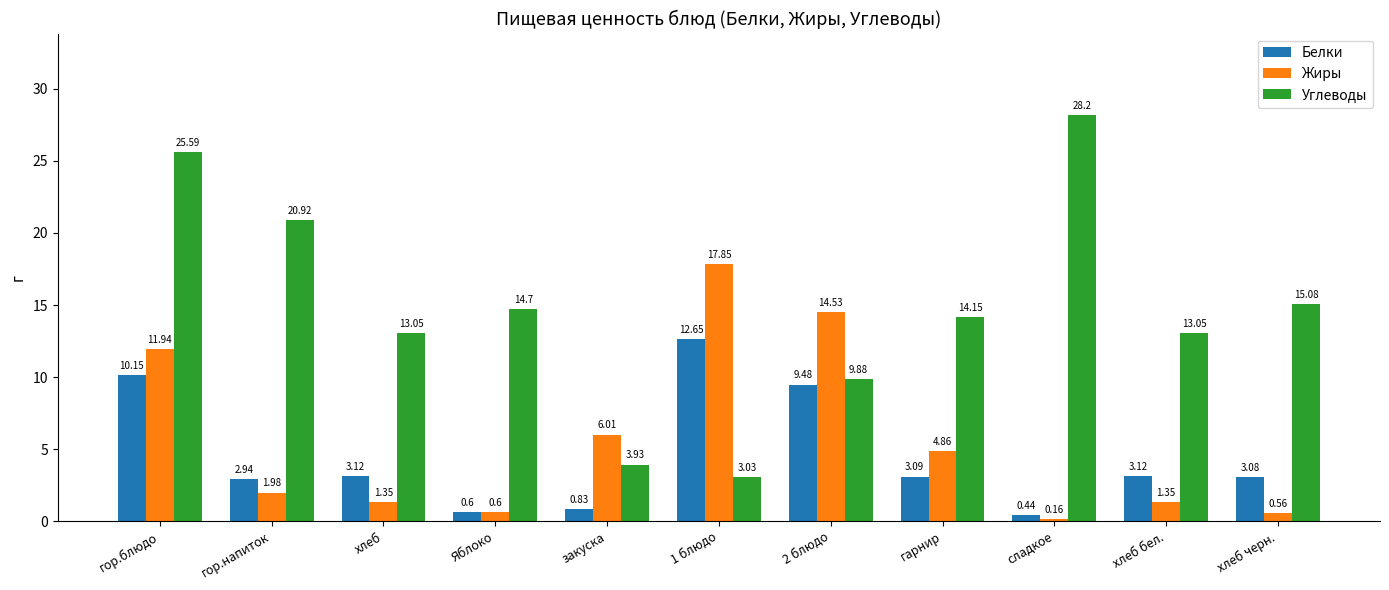

What is the difference between the maximum and second lowest values in the Жиры series?

17.3